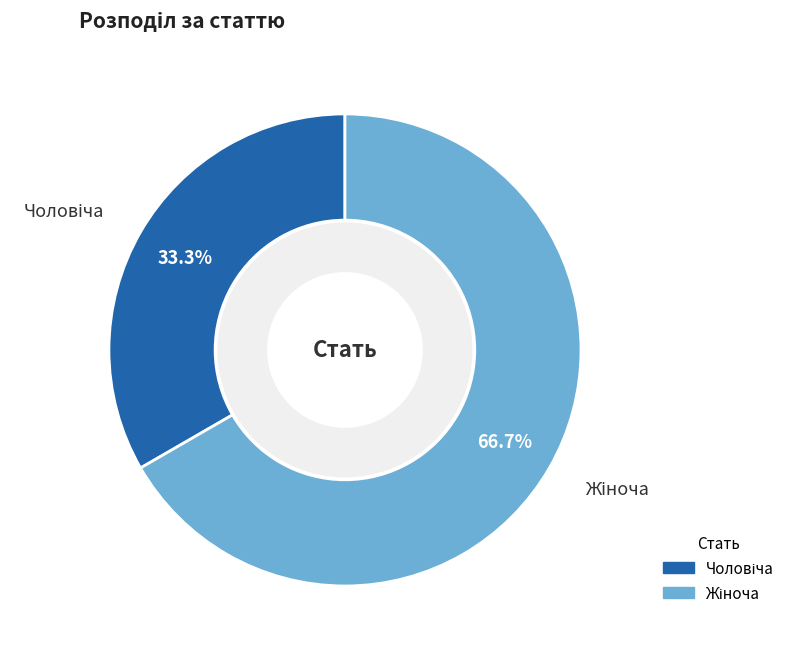

Is there a majority slice in this chart?

Yes